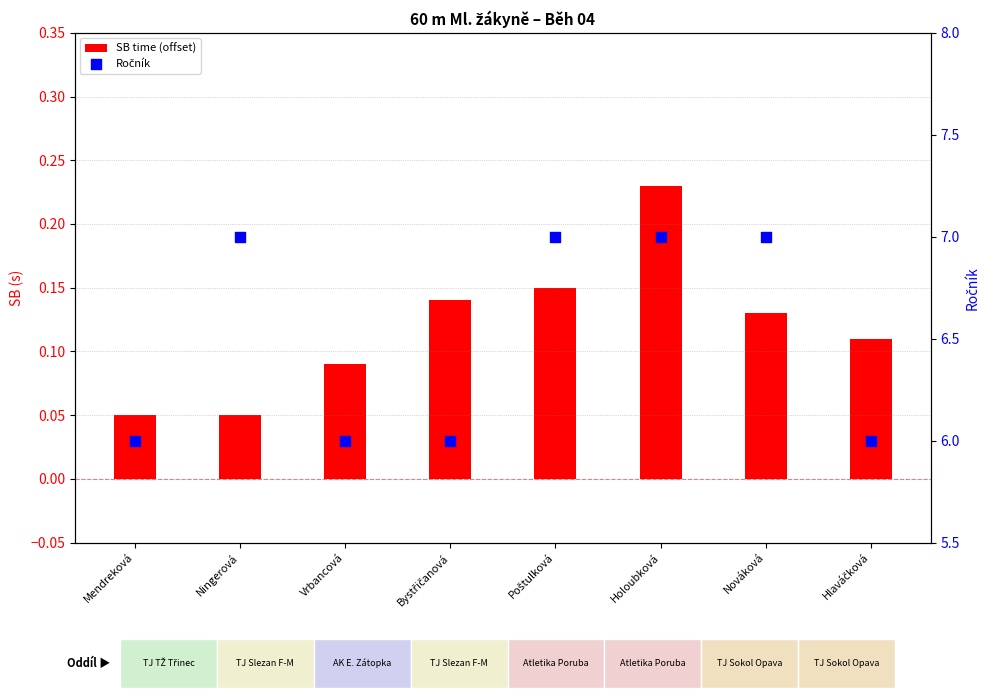

Which series has the widest spread of Y values?

Ročník